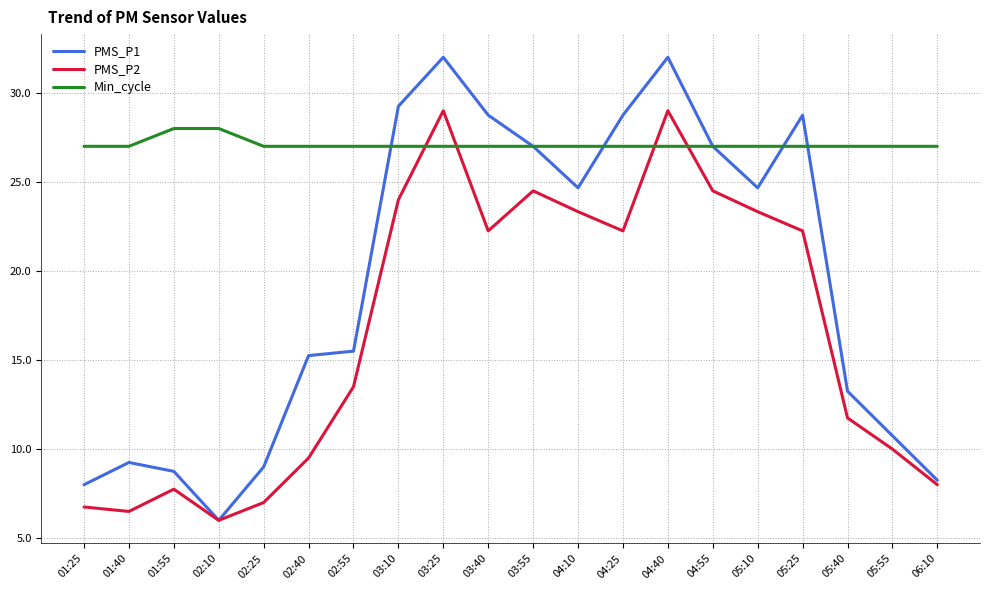

Which series has the largest range (max minus min)?

PMS_P1